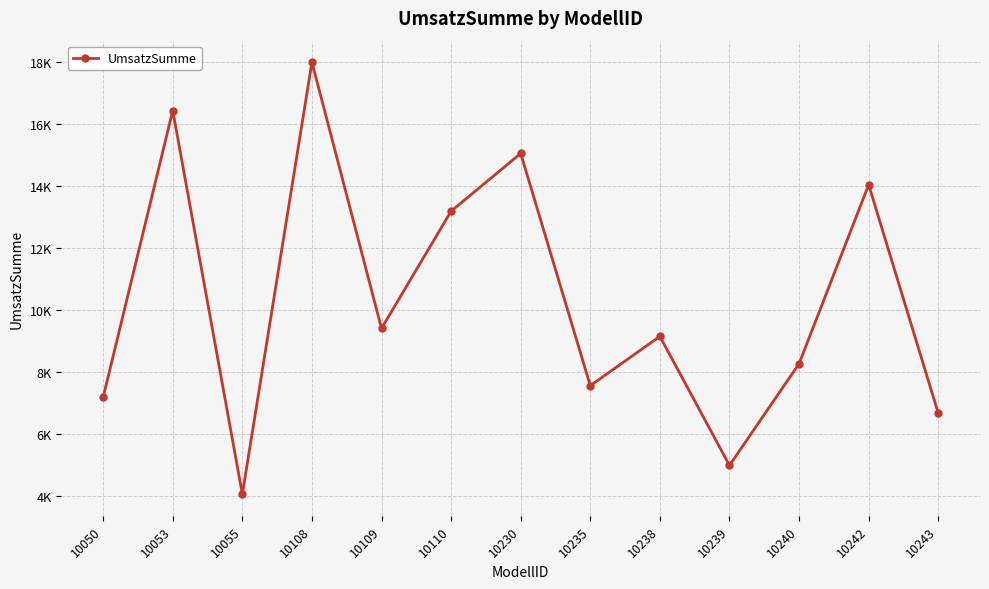

How many lines are shown in the chart?

1